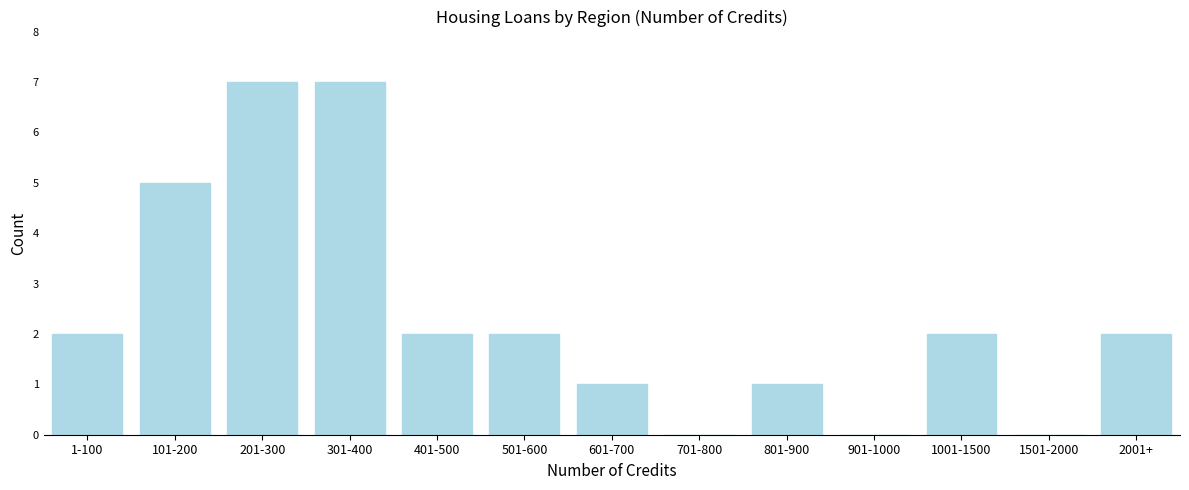

Reading left to right, extract all data points from this chart.

1-100=2	101-200=5	201-300=7	301-400=7	401-500=2	501-600=2	601-700=1	701-800=0	801-900=1	901-1000=0	1001-1500=2	1501-2000=0	2001+=2